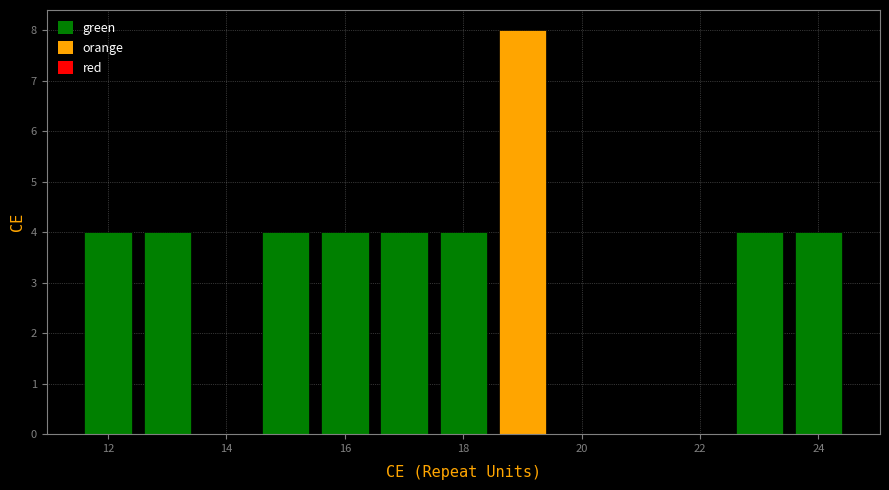

Reading left to right, list every bar in this chart as the range it spans on the x-axis followed by its height. Neither the bar edges nor the heights are printed on the chart, so give them approximately, as read against the axes.

11.5 to 12.5: 4
12.5 to 13.5: 4
13.5 to 14.5: 0
14.5 to 15.5: 4
15.5 to 16.5: 4
16.5 to 17.5: 4
17.5 to 18.5: 4
18.5 to 19.5: 8
19.5 to 20.5: 0
20.5 to 21.5: 0
21.5 to 22.5: 0
22.5 to 23.5: 4
23.5 to 24.5: 4